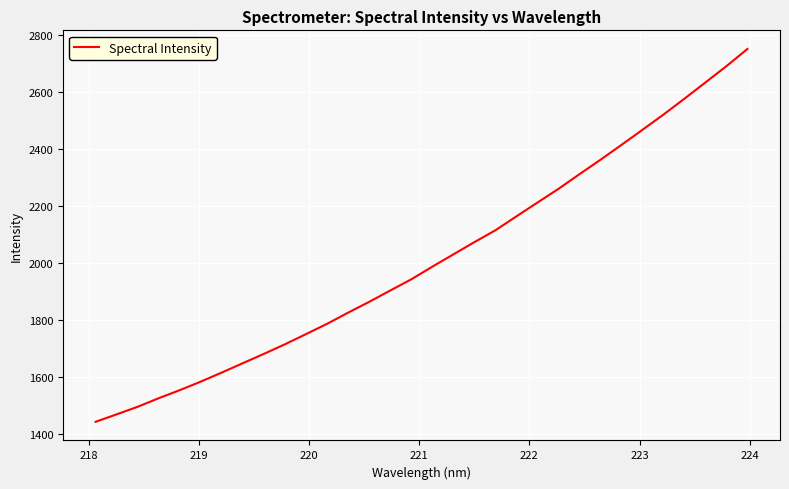

What is the maximum value shown in the chart?

2752.0